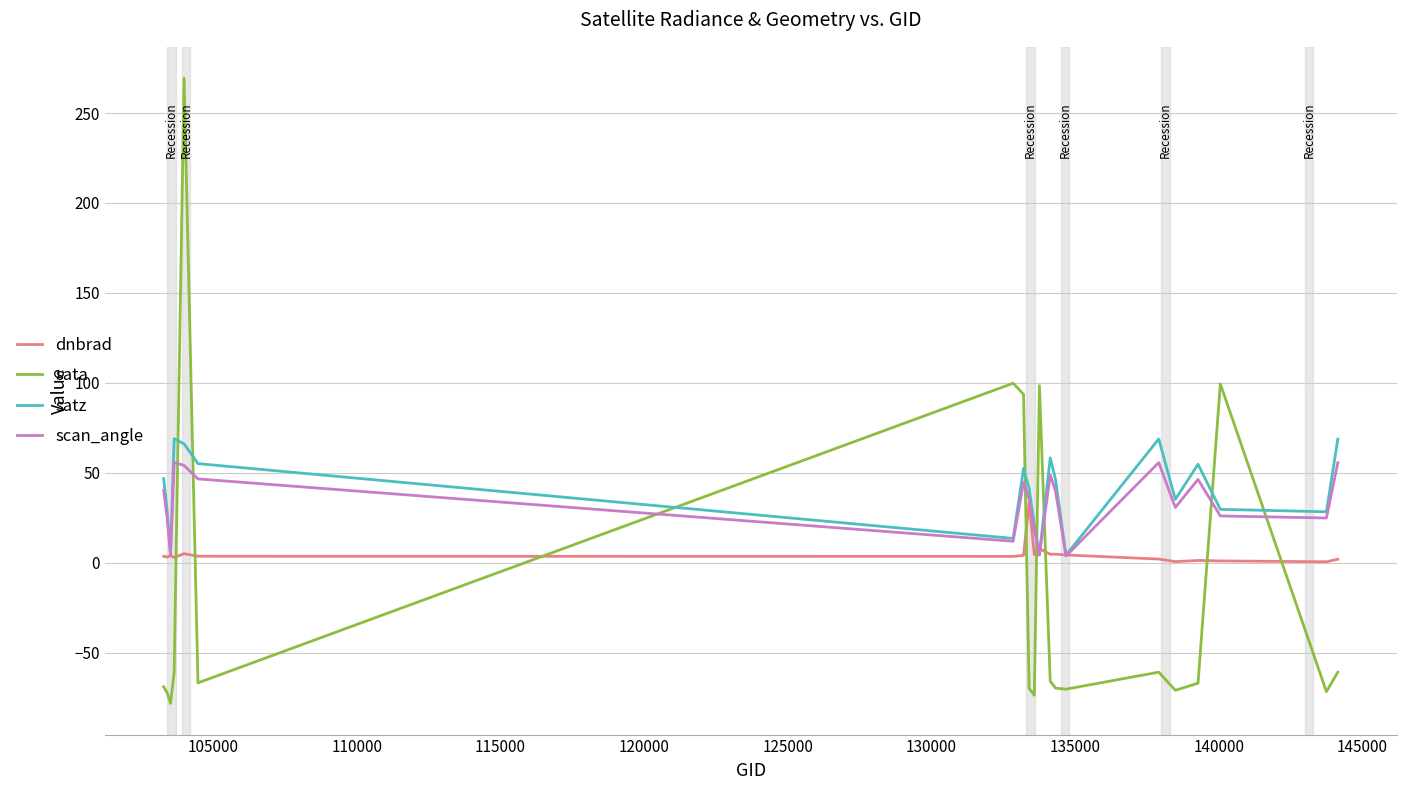

Which series has the largest range (max minus min)?

sata